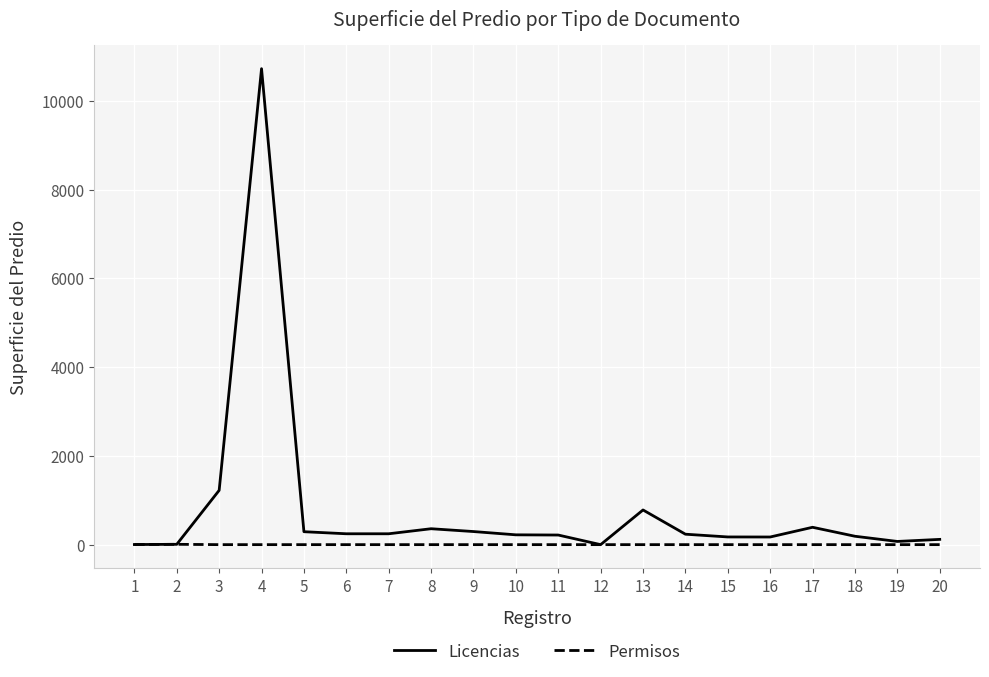

What is the average value of the Licencias series?

798.1